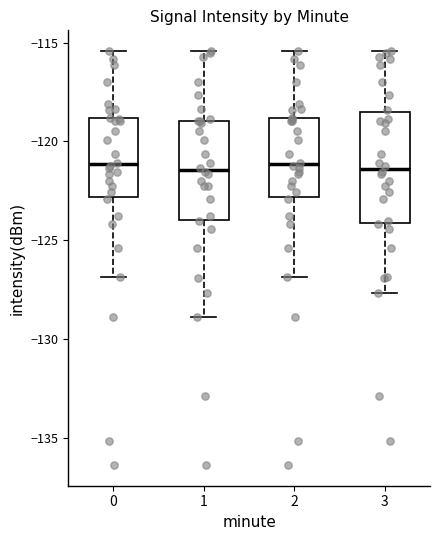

Reading left to right, read every box against the y-axis: the position of its median line, the range the box covers, and the ends of its whiskers. The values are not printed on the chart, so give them approximately, as read against the axis.

0: median -121.0, box -123.0 to -119.0, whiskers -127.0 to -115.5
1: median -121.5, box -124.0 to -119.0, whiskers -129.0 to -115.5
2: median -121.0, box -123.0 to -119.0, whiskers -127.0 to -115.5
3: median -121.5, box -124.0 to -118.5, whiskers -127.5 to -115.5